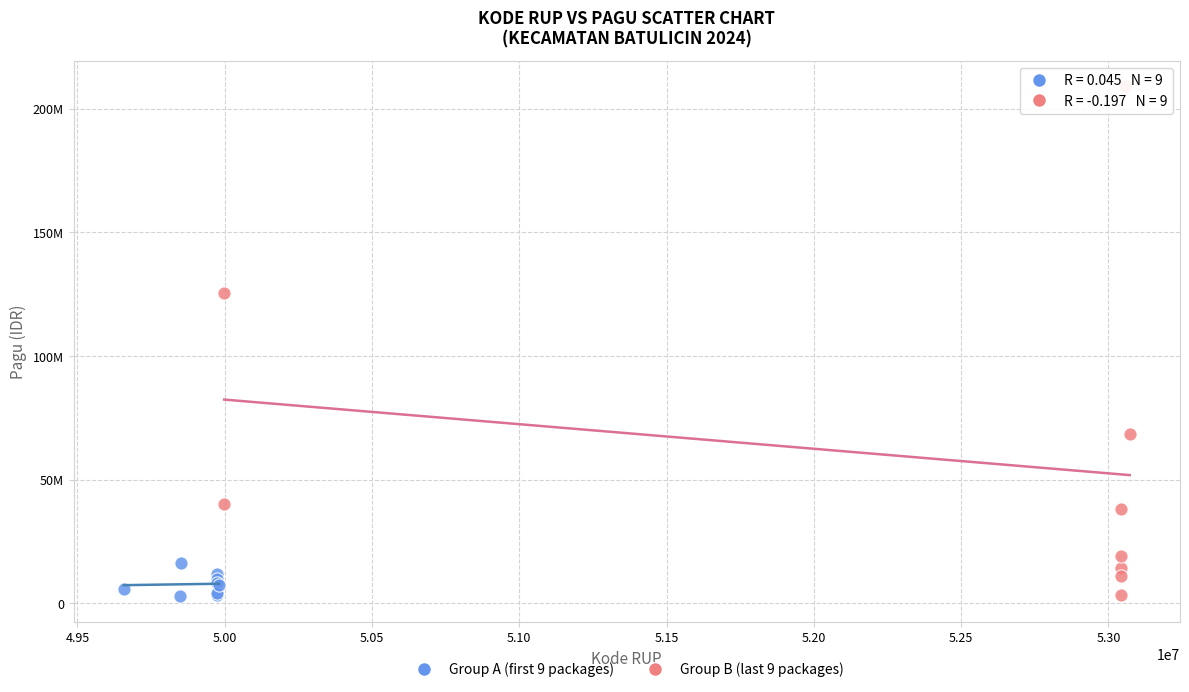

What are all the series names shown in the legend?

Group A (first 9 packages), Group B (last 9 packages)